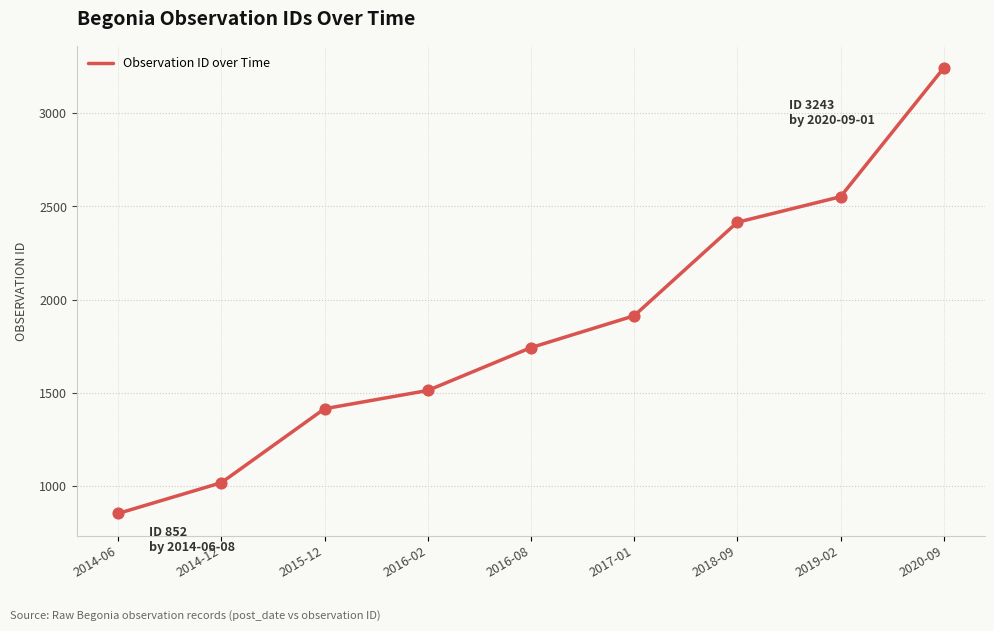

What is the change in value from 2016-02 to 2017-01?

+401